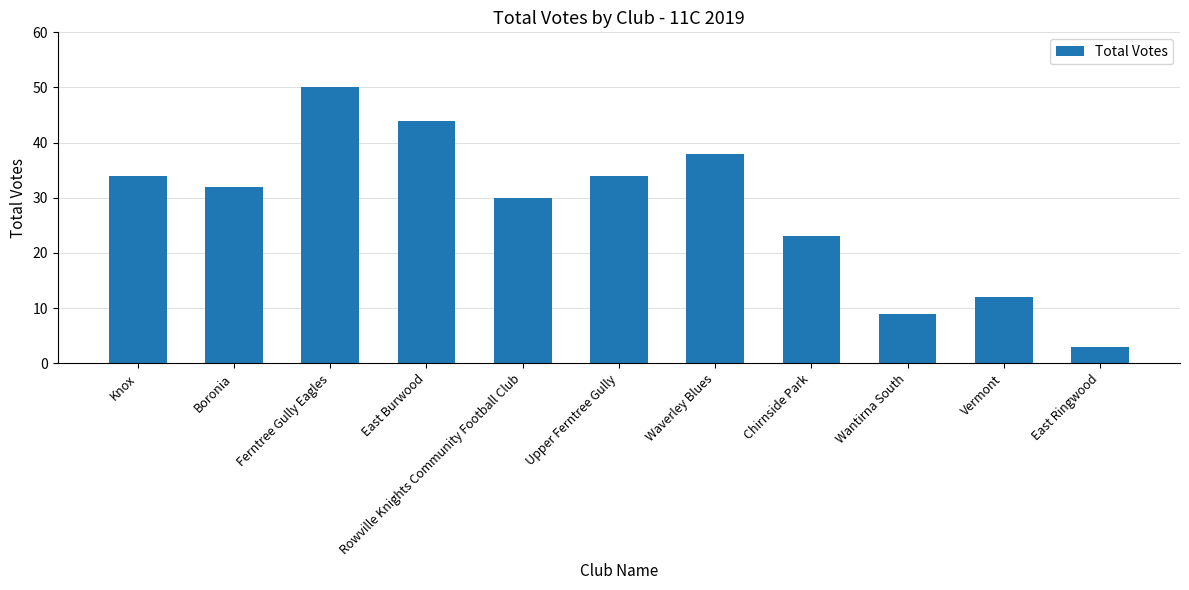

Reading left to right, list all the values displayed in this chart.

34	32	50	44	30	34	38	23	9	12	3